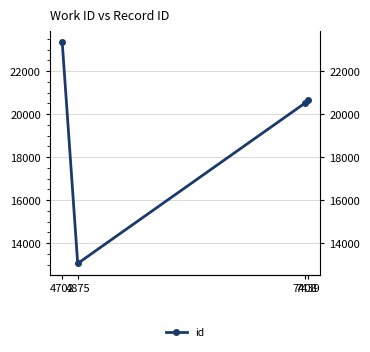

How many values exceed 20646?

1